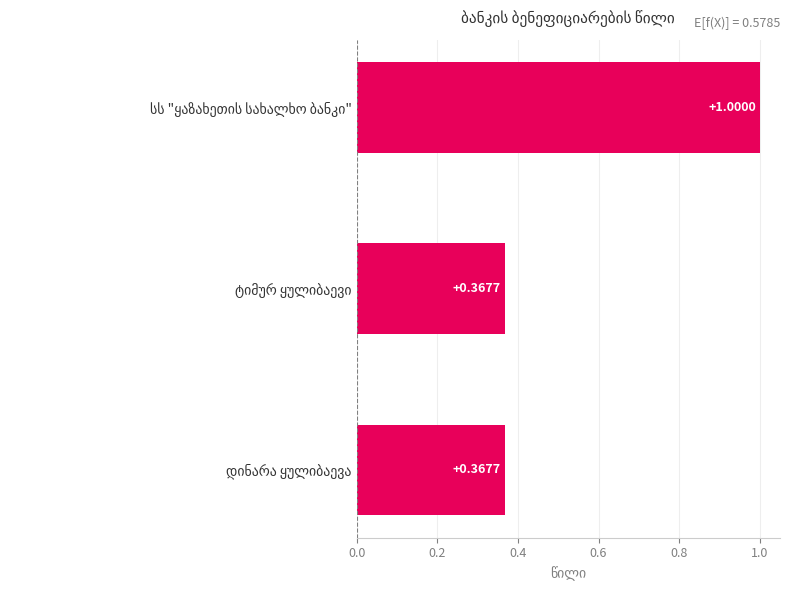

What is the sum of all values?

1.7